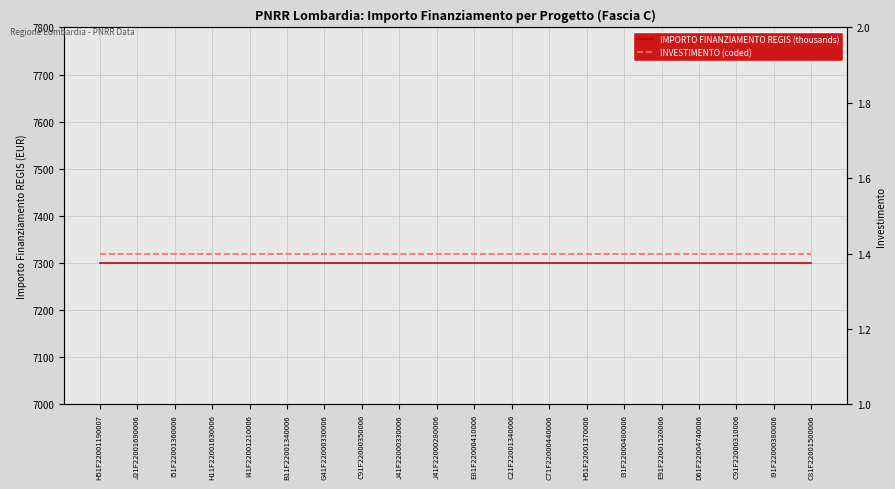

Rank the series at C91F22000350006 from highest to lowest value.

IMPORTO FINANZIAMENTO REGIS (thousands), INVESTIMENTO (coded)